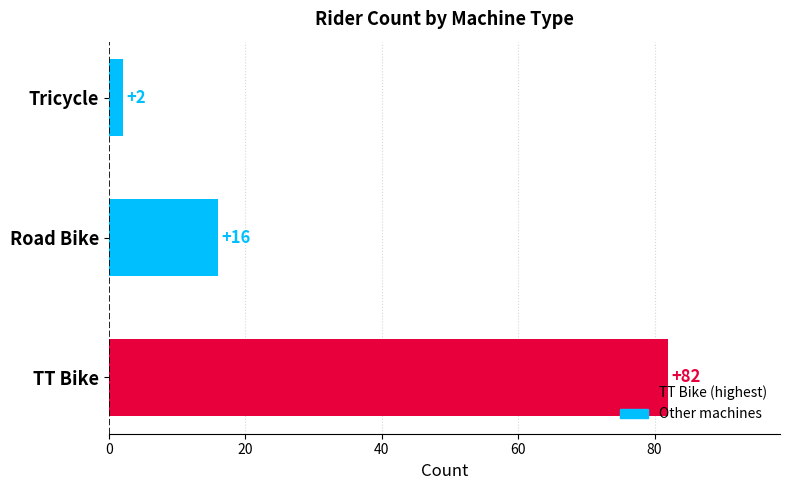

At which category does the chart reach its peak across all series?

TT Bike